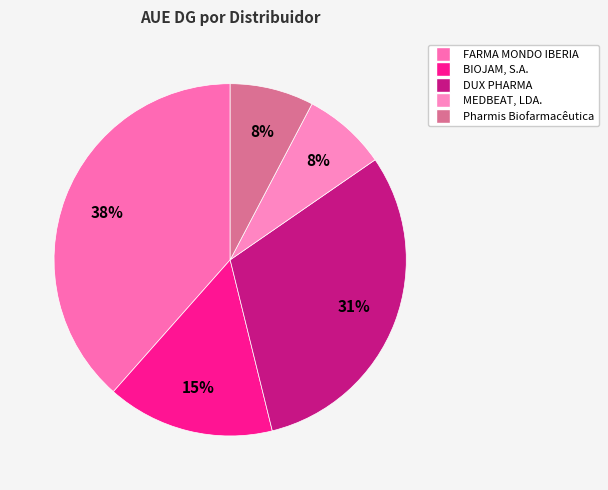

Which category has the smallest portion of the pie?

MEDBEAT, LDA.